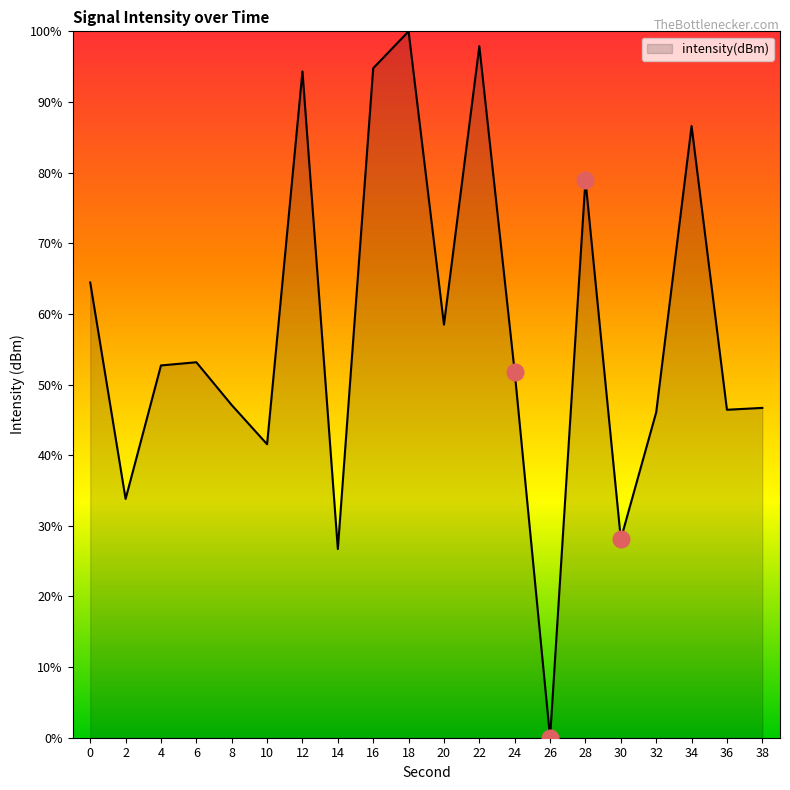

What is the difference between the maximum and minimum values?

100.0